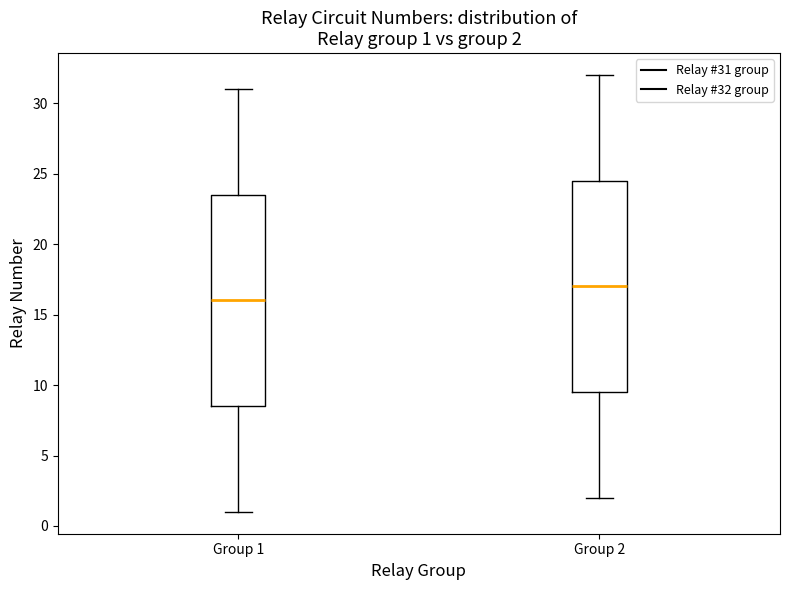

Which box's median line is the highest?

Group 2